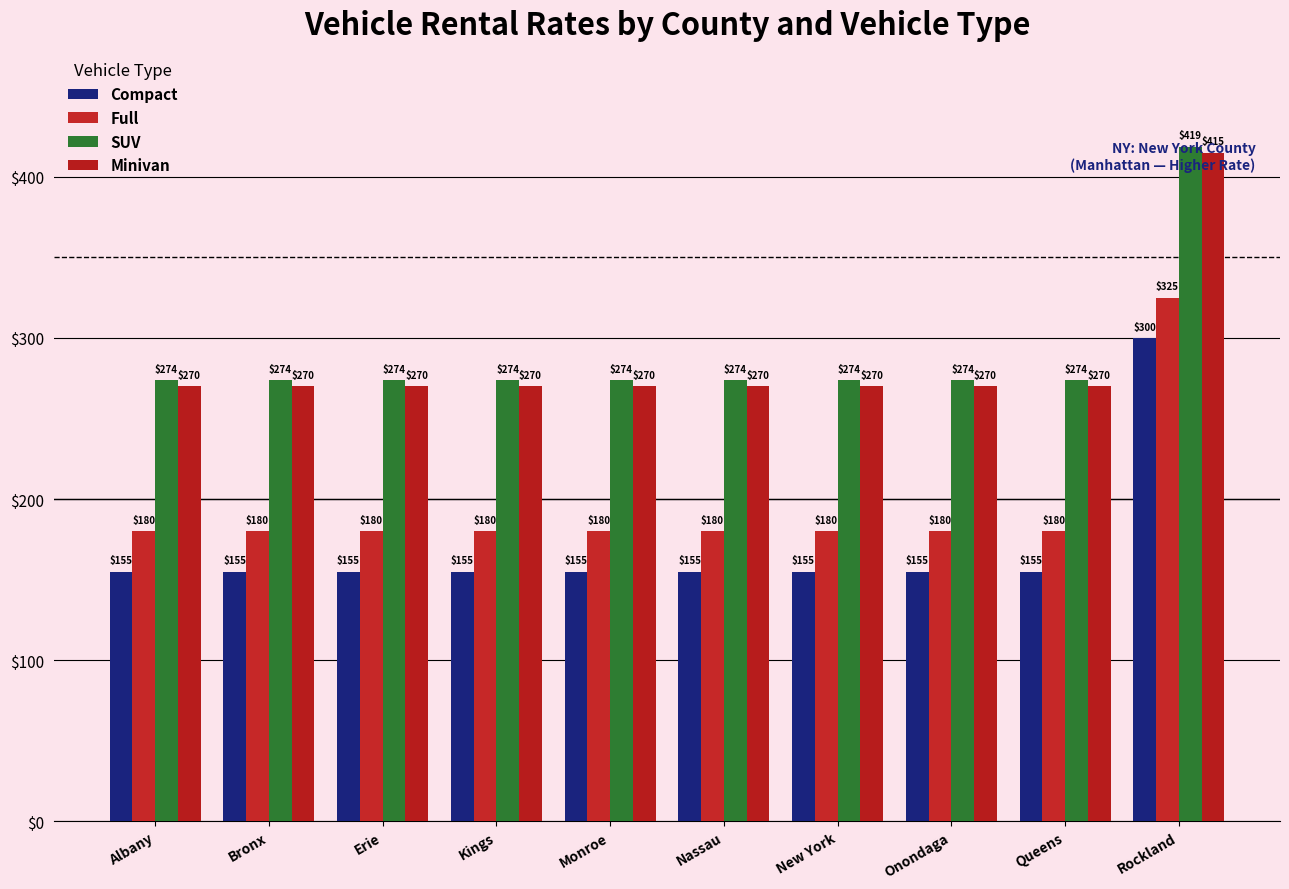

The value of Compact at Rockland is 430.9. True or false?

False